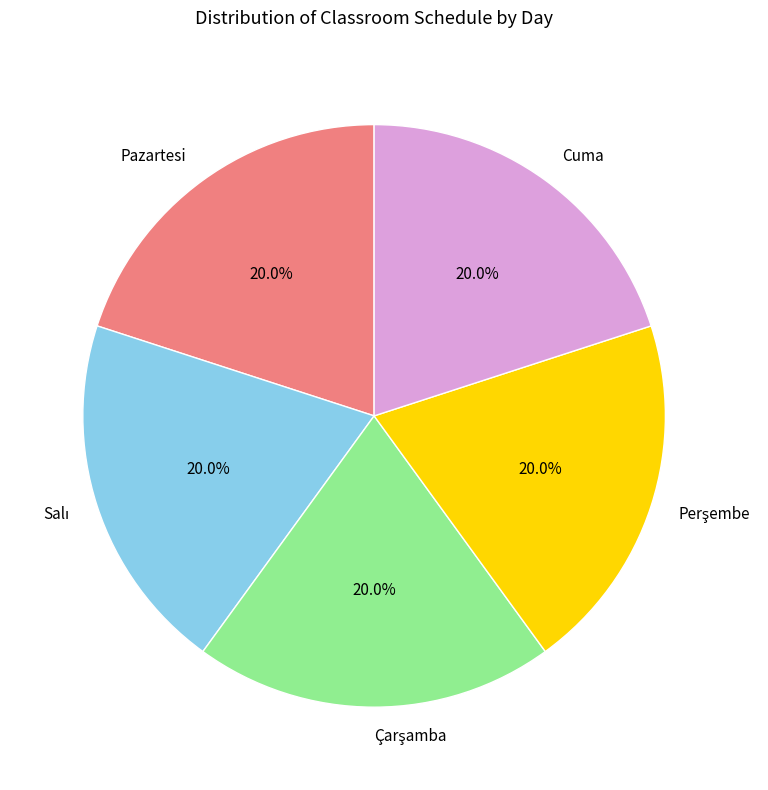

Does Pazartesi account for over 50% of the chart?

No